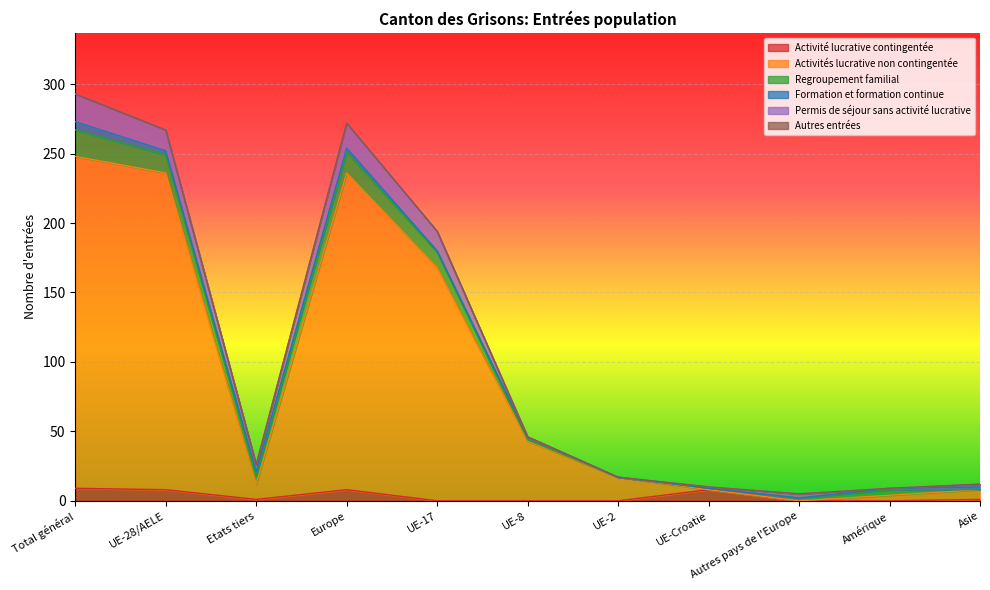

What is the difference between the highest and lowest values at UE-8?

43